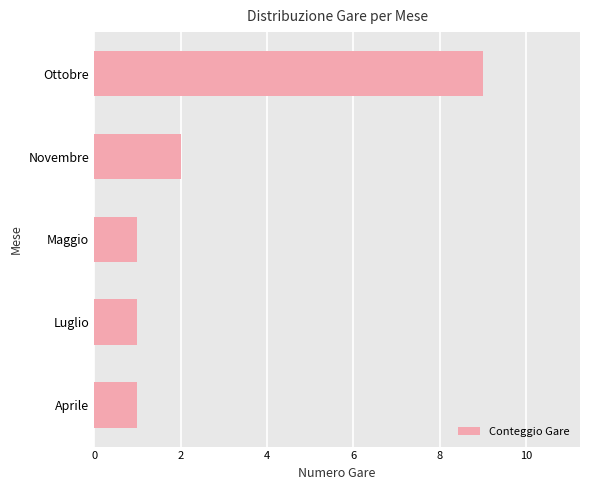

The value at Novembre is 0. True or false?

False